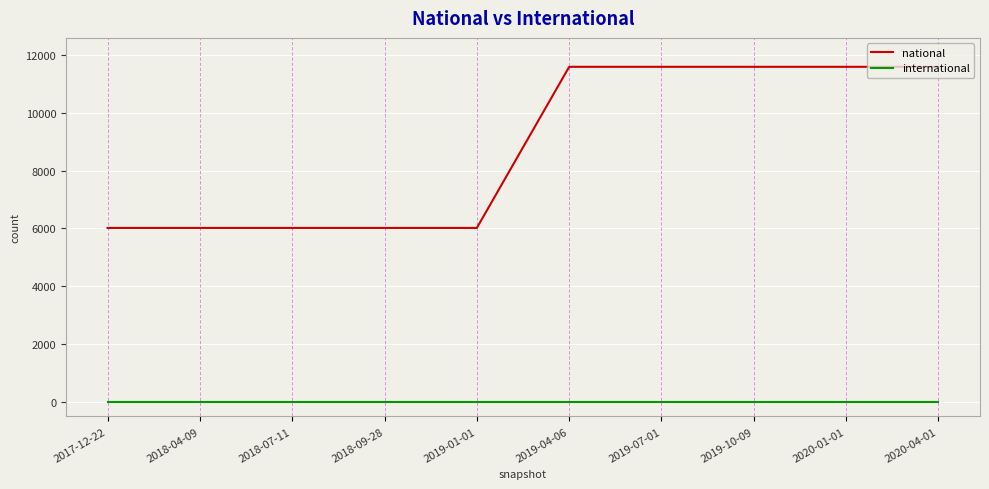

List the series in order of their overall mean, highest first.

national, international